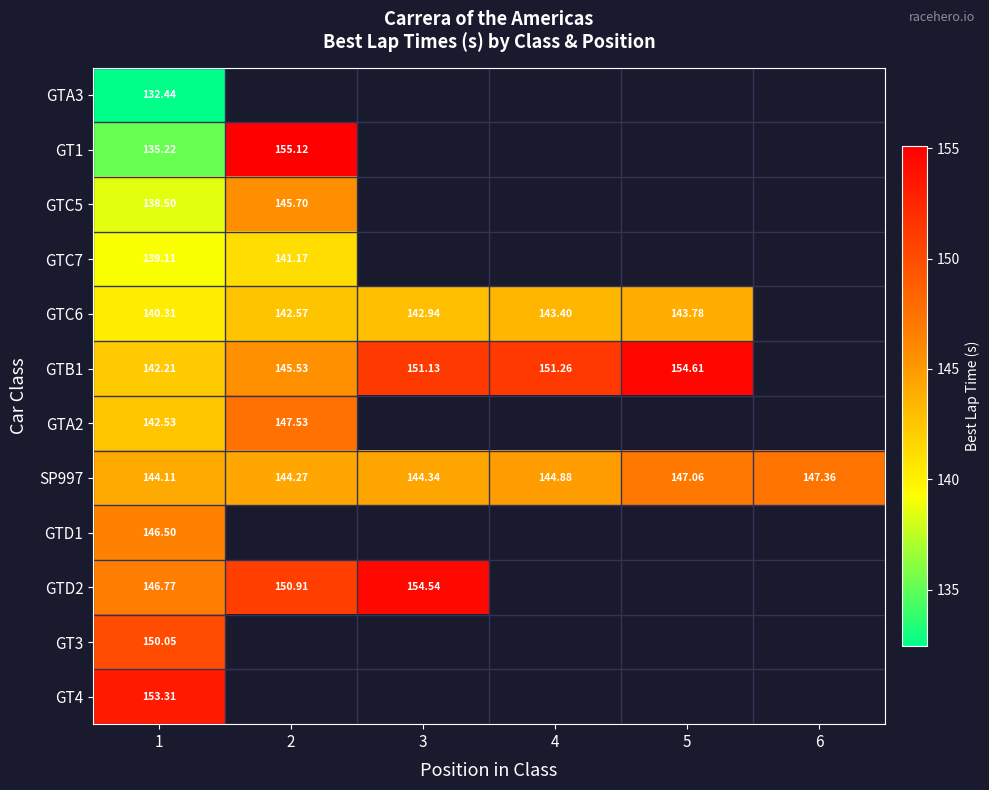

At how many categories does at least one series exceed 145?

6